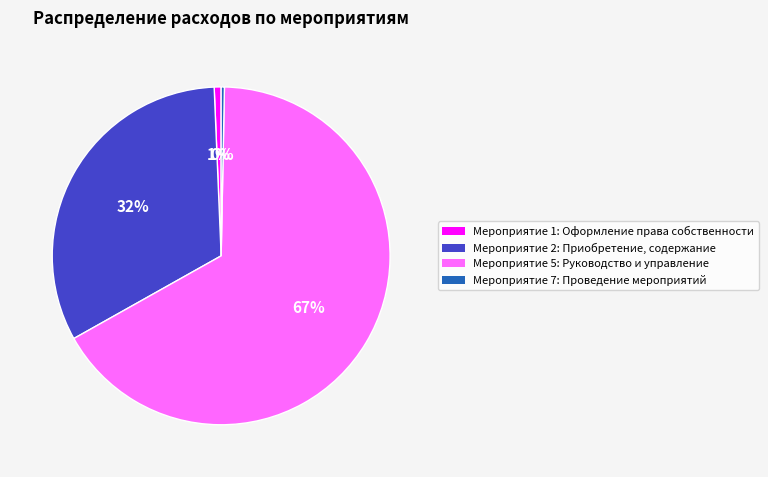

Rank the categories by value from lowest to highest.

Мероприятие 7: Проведение мероприятий, Мероприятие 1: Оформление права собственности, Мероприятие 2: Приобретение, содержание, Мероприятие 5: Руководство и управление